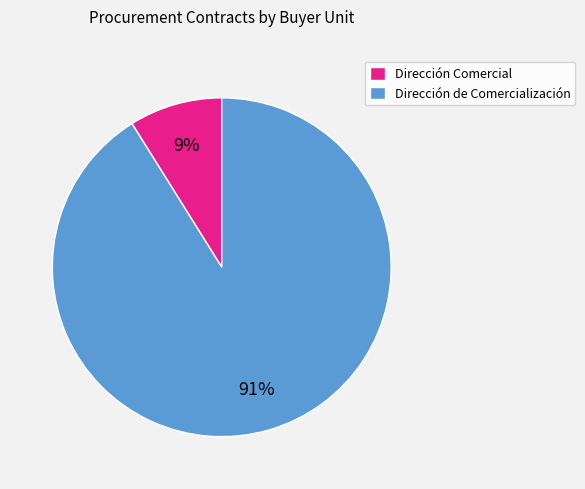

To the nearest percent, what is the difference between the largest and smallest slice percentages?

82%